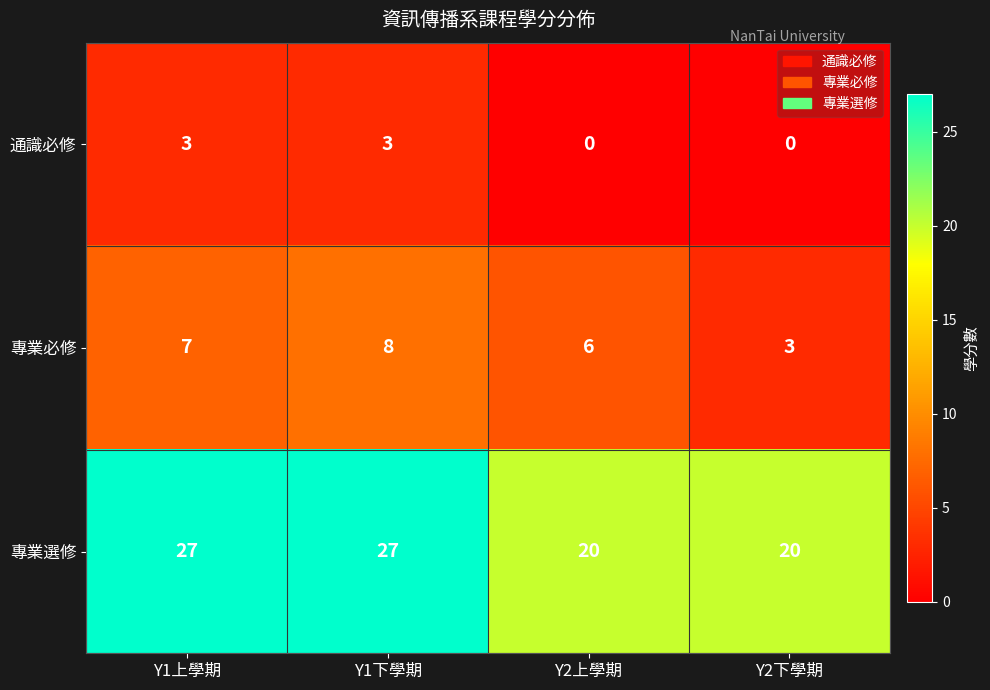

Which series has the largest total across all categories?

專業選修